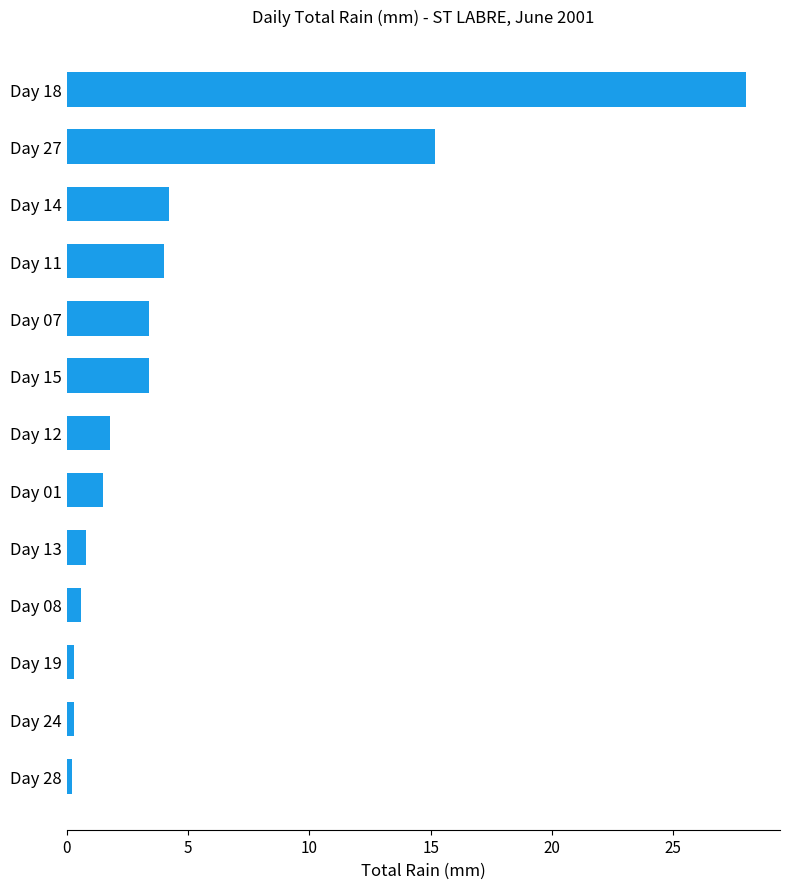

What is the sum of all values?

63.7